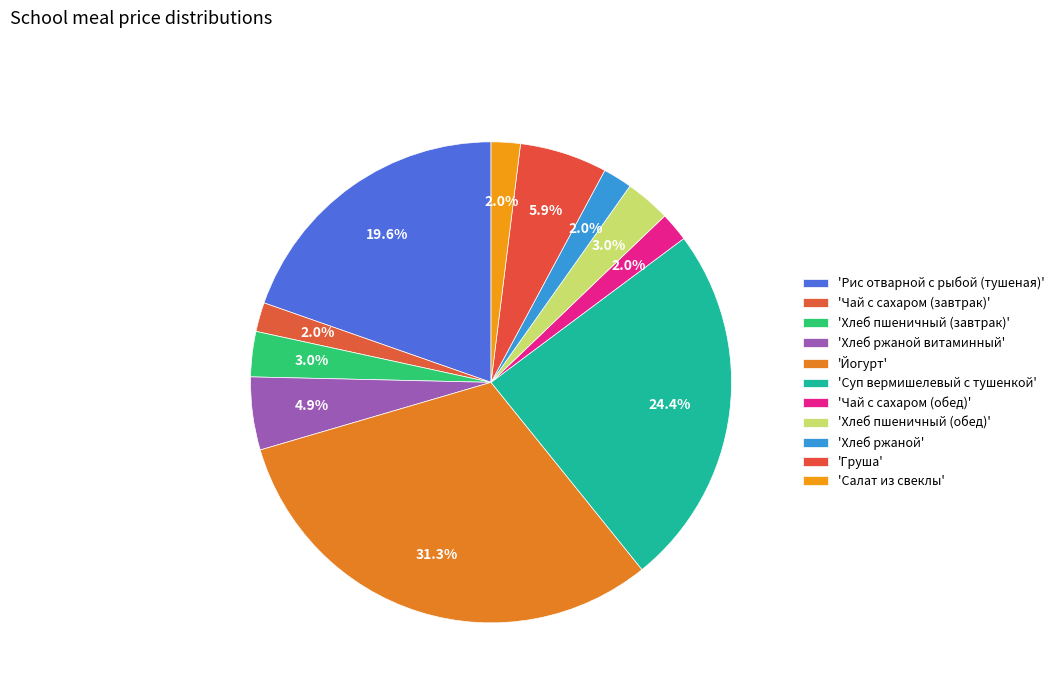

How many slices are in this pie chart?

11